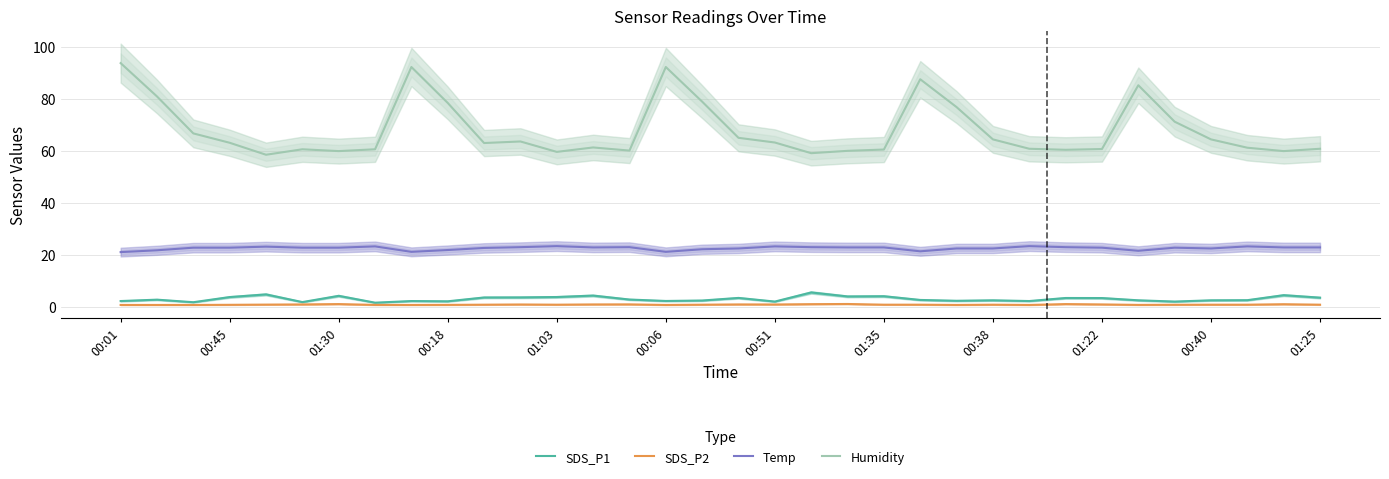

Reading right to left, extract all data points from this chart.

SDS_P1: 3.6	4.5	2.6	2.6	2.1	2.6	3.5	3.5	2.3	2.6	2.4	2.7	4.2	4.1	5.6	2.1	3.5	2.5	2.3	2.9	4.4	3.9	3.7	3.7	2.2	2.3	1.7	4.3	1.9	4.8	3.8	1.9	2.8	2.3
SDS_P2: 0.9	1.1	0.9	0.9	0.9	0.8	1.0	1.1	0.8	0.9	0.8	0.9	0.9	1.2	1.1	1.0	1.0	0.9	0.8	1.0	1.0	0.9	1.0	0.9	0.8	0.8	0.8	1.1	1.0	0.9	0.8	0.8	0.8	0.8
Temp: 22.9	22.9	23.3	22.5	22.8	21.6	22.8	23.0	23.4	22.5	22.5	21.4	22.9	22.9	23.0	23.3	22.5	22.2	21.2	23.0	22.9	23.4	23.0	22.7	21.9	21.2	23.3	22.8	22.8	23.2	22.8	22.8	21.8	21.1
Humidity: 60.8	59.9	61.2	64.4	71.2	85.2	60.7	60.4	60.8	64.4	76.8	87.5	60.5	60.0	59.1	63.2	65.0	78.9	92.2	60.1	61.3	59.6	63.6	63.0	78.4	92.2	60.6	59.9	60.6	58.5	63.1	66.7	80.9	93.7